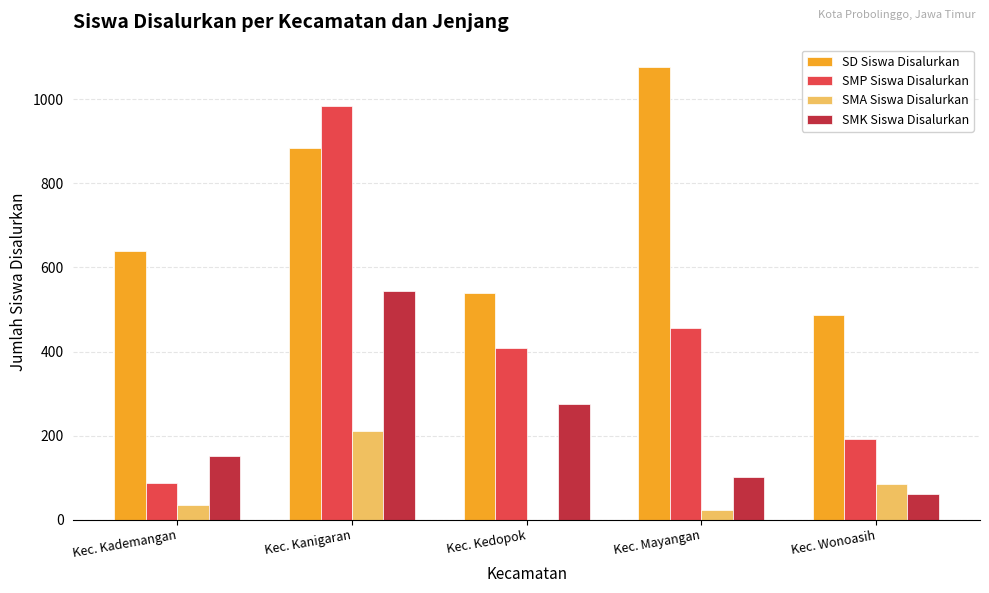

What is the sum of the SD Siswa Disalurkan values at Kec. Mayangan and Kec. Wonoasih?

1563